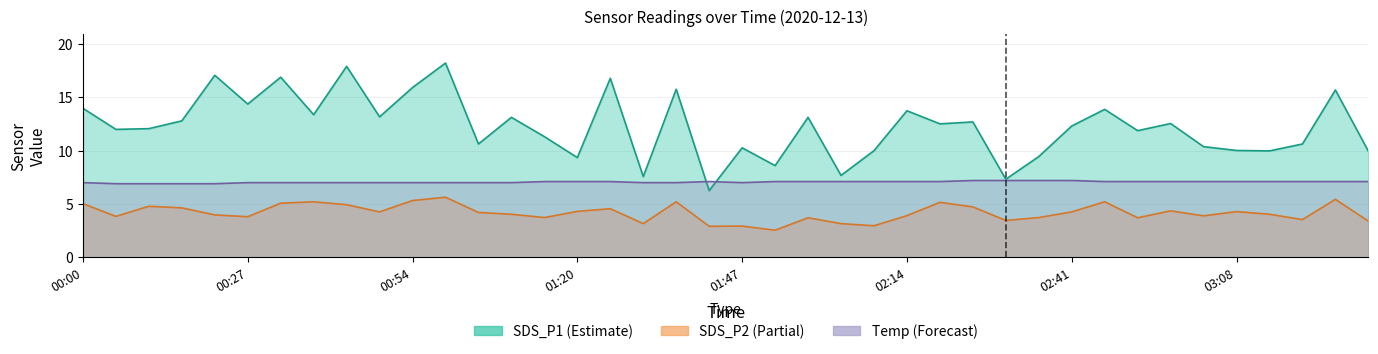

What is the sum of all SDS_P1 values?

491.4